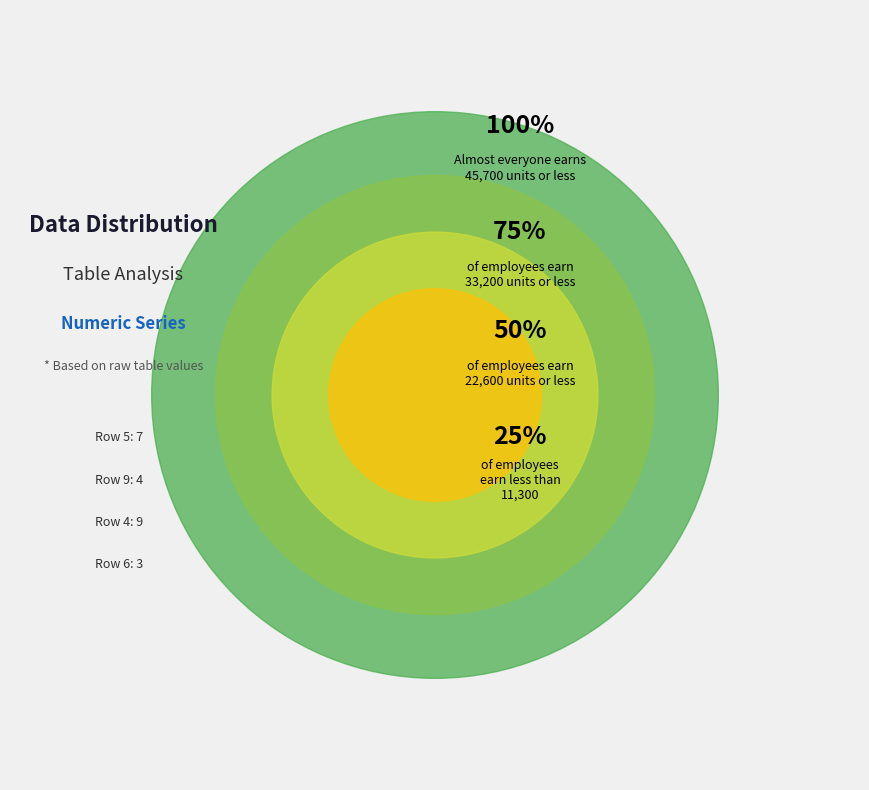

What is the ratio of the value at 5 to the value at 9?

1.8